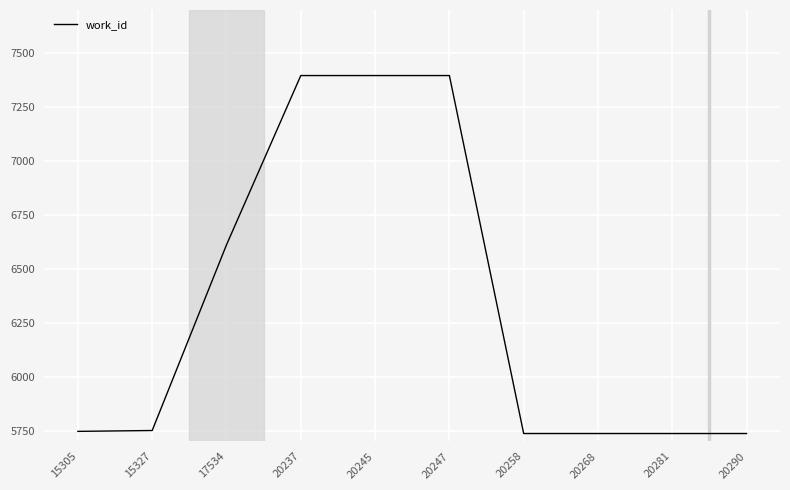

What is the maximum value shown in the chart?

7396